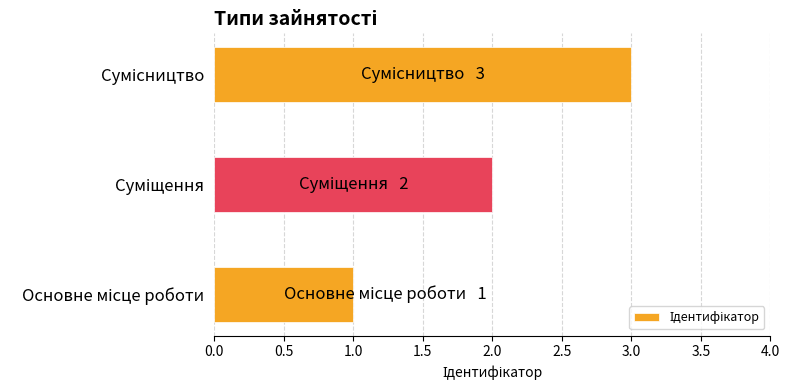

Does the chart contain any negative values?

No